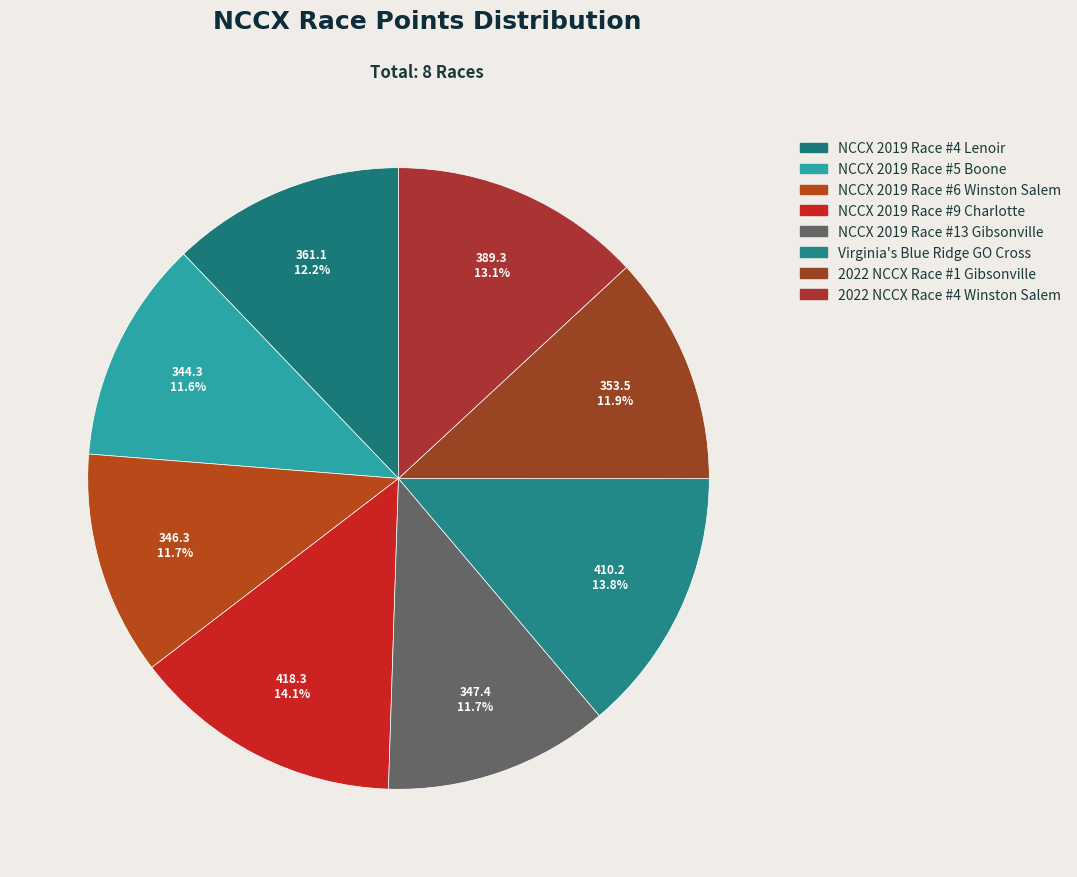

What is the largest slice in the pie chart?

NCCX 2019 Race #9 Charlotte